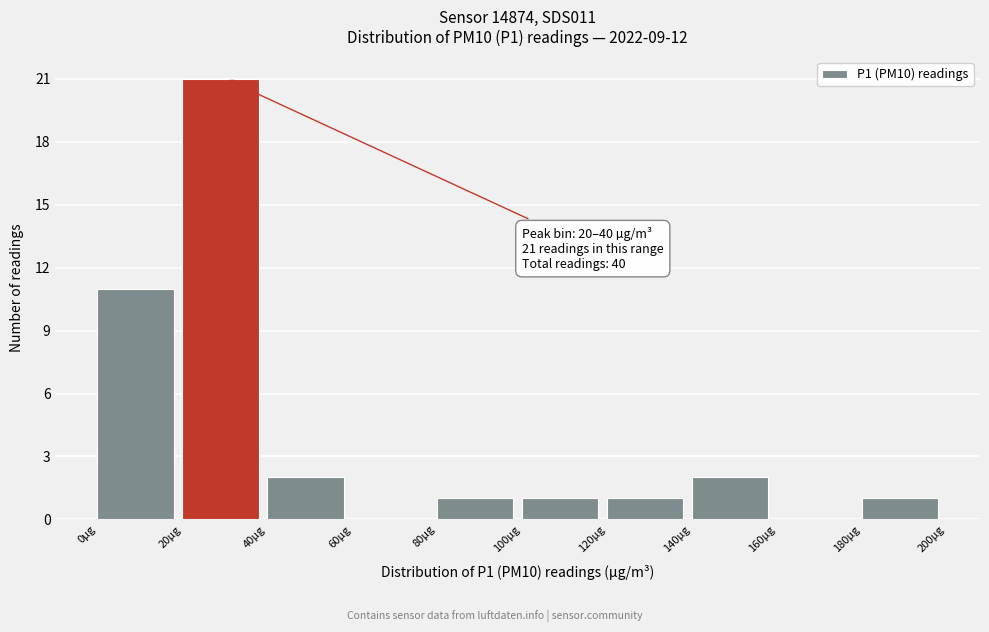

Which range on the x-axis has the tallest bar?

20 to 40